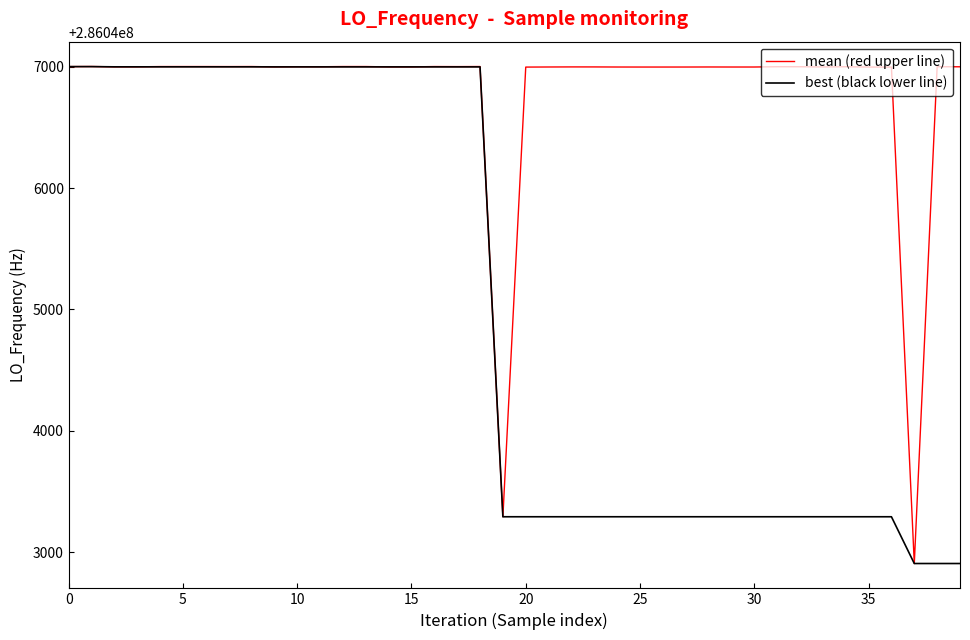

Rank the series by their average value, from highest to lowest.

mean (red upper line), best (black lower line)